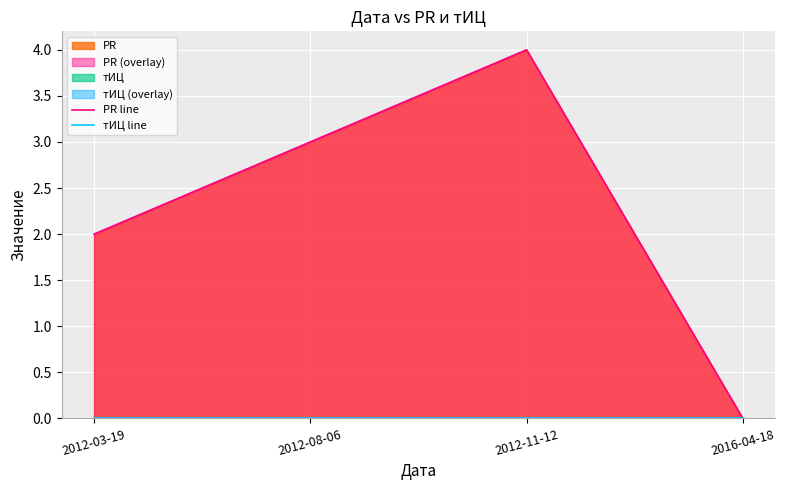

Which series has the largest range (max minus min)?

PR line